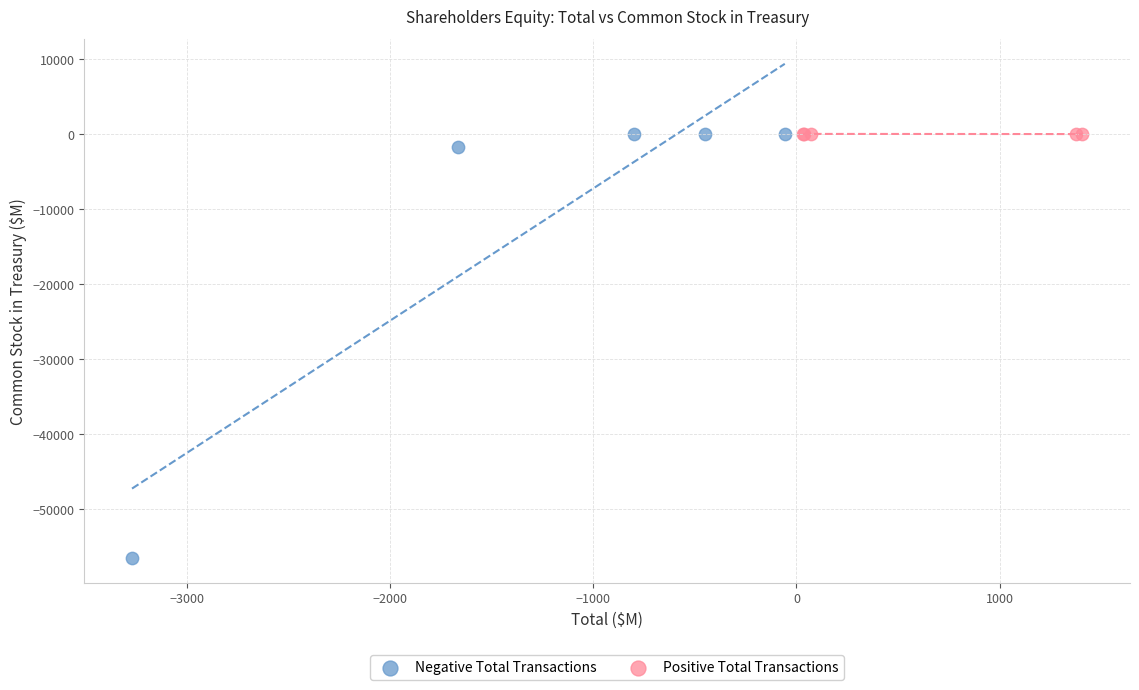

Which series contains the lowest Y value?

Negative Total Transactions